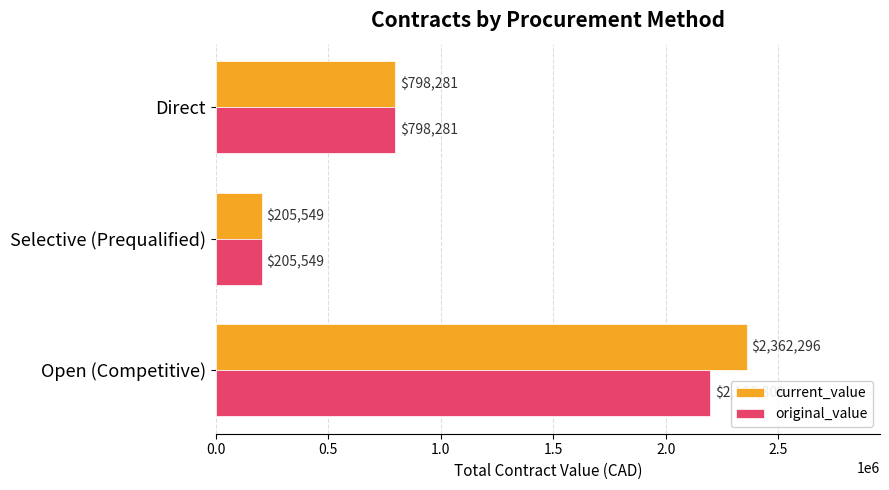

What are all the series names shown in the legend?

current_value, original_value